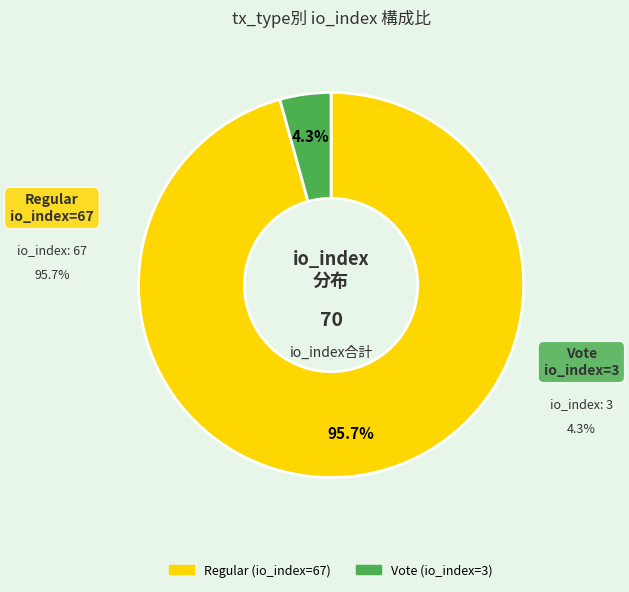

Is there a majority slice in this chart?

Yes